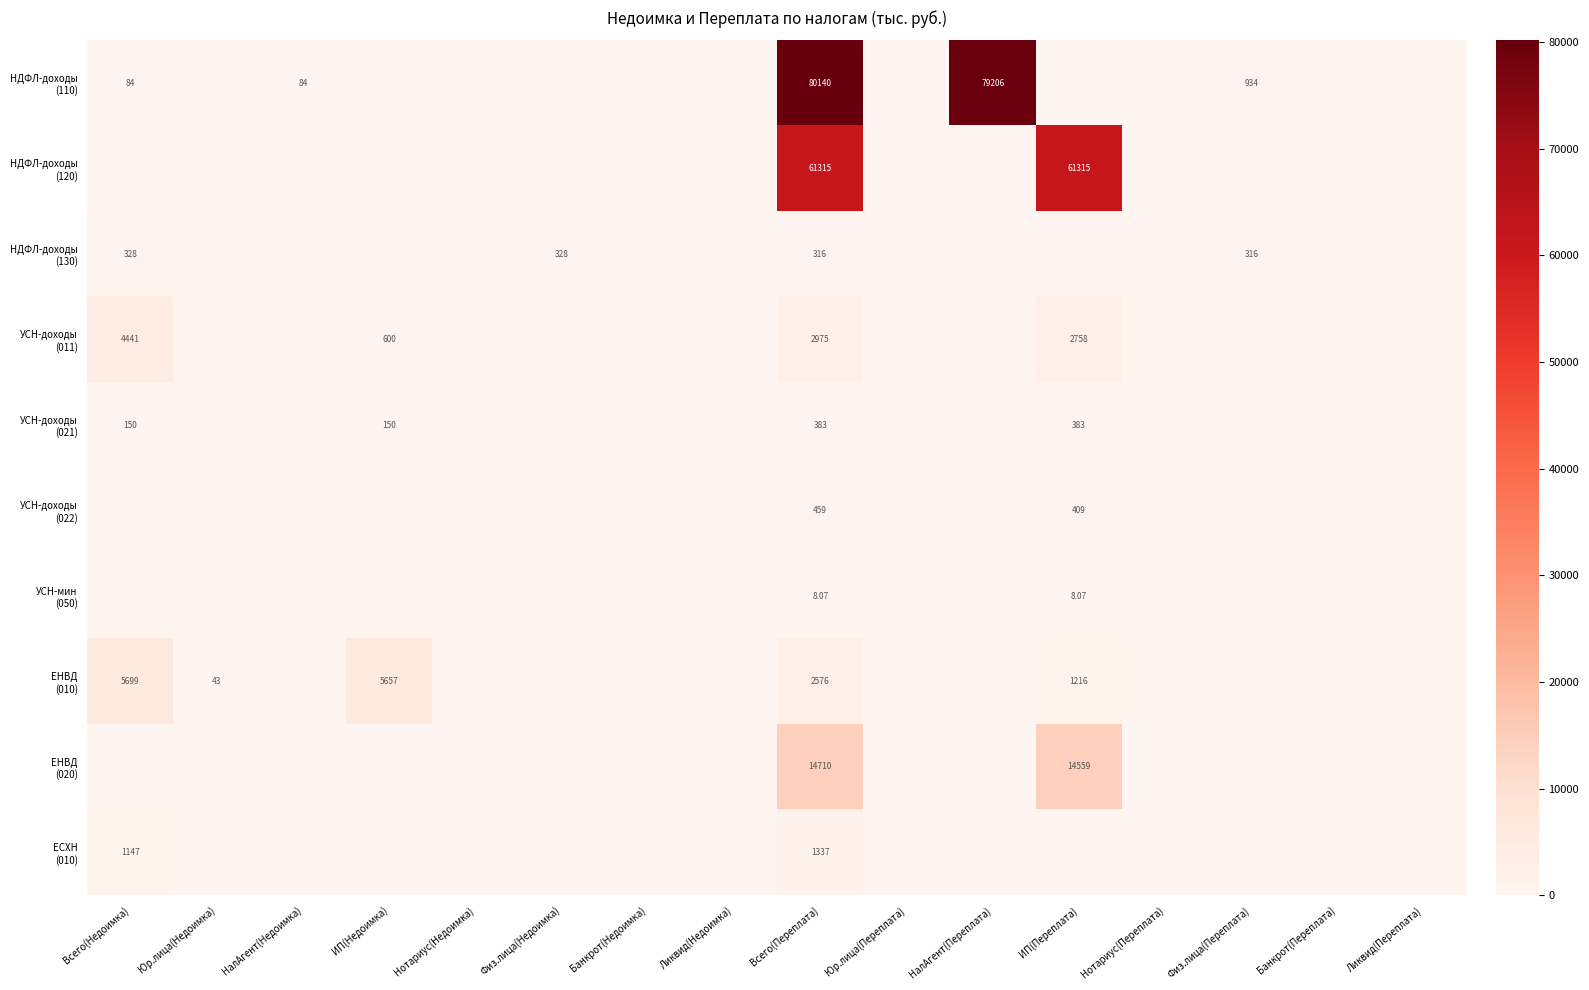

What is the average value of the УСН-мин (050) series?

1.0